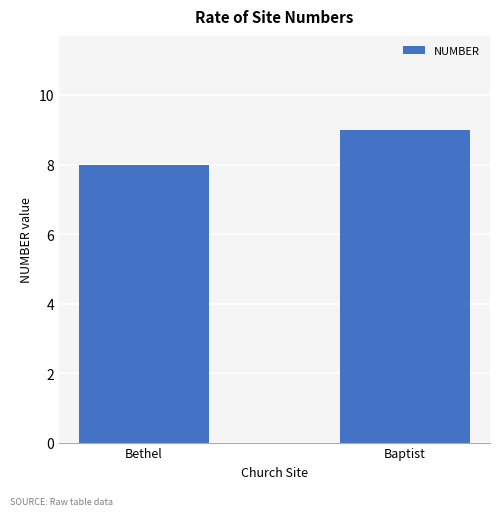

How many bars are there in total?

2